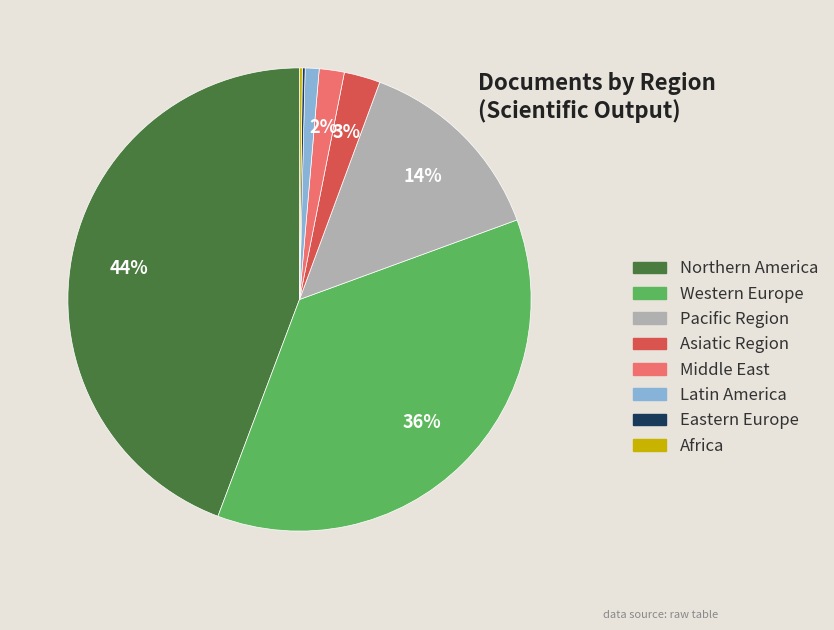

To the nearest percent, what is the average slice percentage?

12%